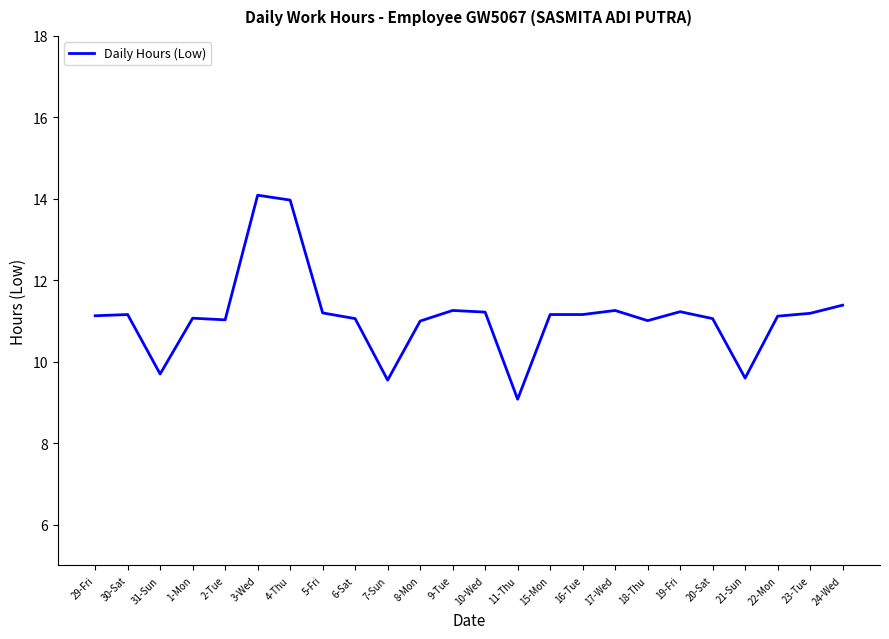

At which category does the chart reach its minimum across all series?

11-Thu